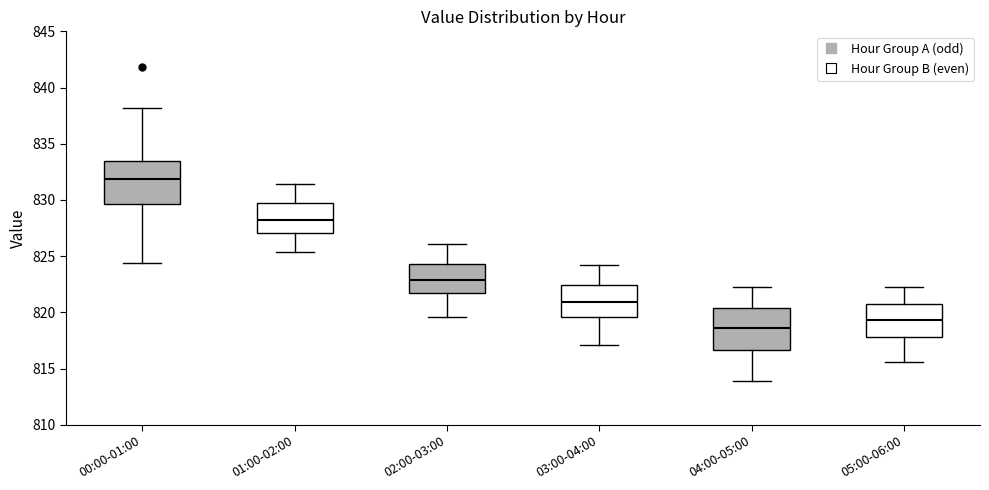

Reading left to right, read every box against the y-axis: the position of its median line, the range the box covers, and the ends of its whiskers. The values are not printed on the chart, so give them approximately, as read against the axis.

00:00-01:00: median 832.0, box 829.5 to 833.5, whiskers 824.5 to 838.0
01:00-02:00: median 828.5, box 827.0 to 829.5, whiskers 825.5 to 831.5
02:00-03:00: median 823.0, box 821.5 to 824.5, whiskers 819.5 to 826.0
03:00-04:00: median 821.0, box 819.5 to 822.5, whiskers 817.0 to 824.0
04:00-05:00: median 818.5, box 816.5 to 820.5, whiskers 814.0 to 822.5
05:00-06:00: median 819.5, box 818.0 to 821.0, whiskers 815.5 to 822.5